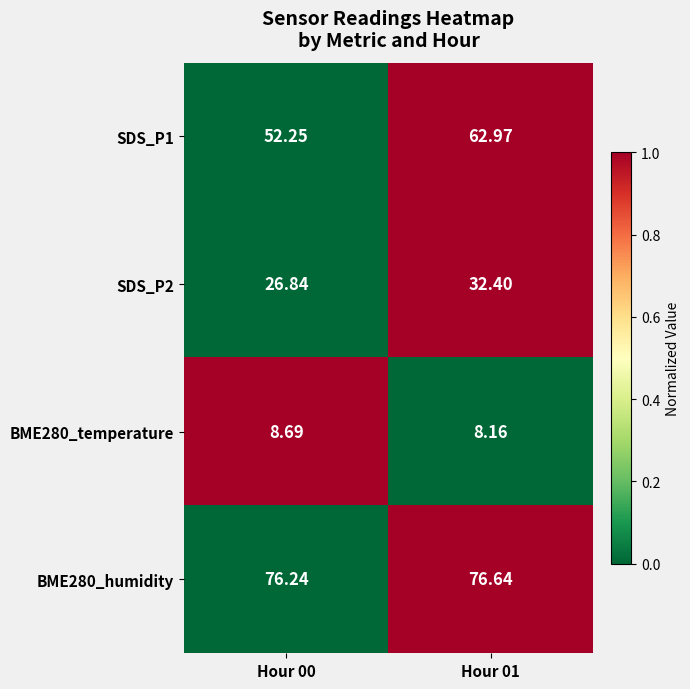

Is the value of SDS_P1 at Hour 00 greater than the value of BME280_temperature at Hour 00?

Yes